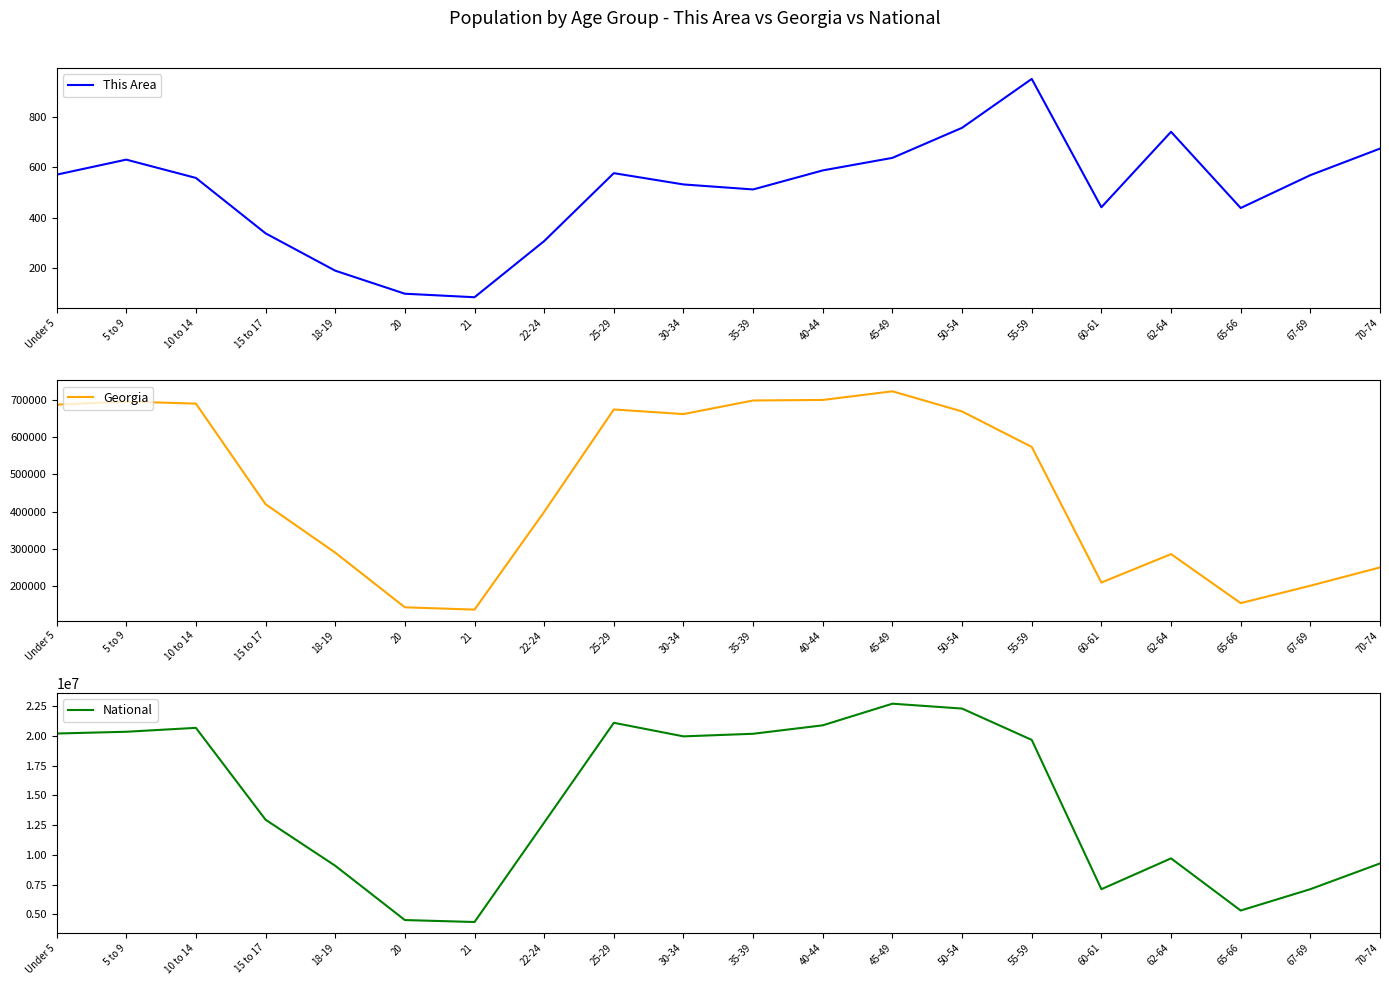

Read the National value at 20, to the nearest 50.

4519150